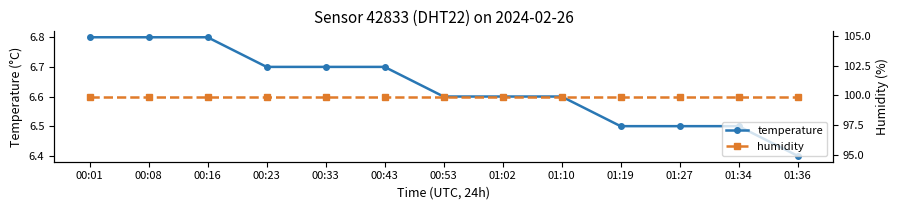

True or false: temperature has more than 0 points higher than both neighbors.

False